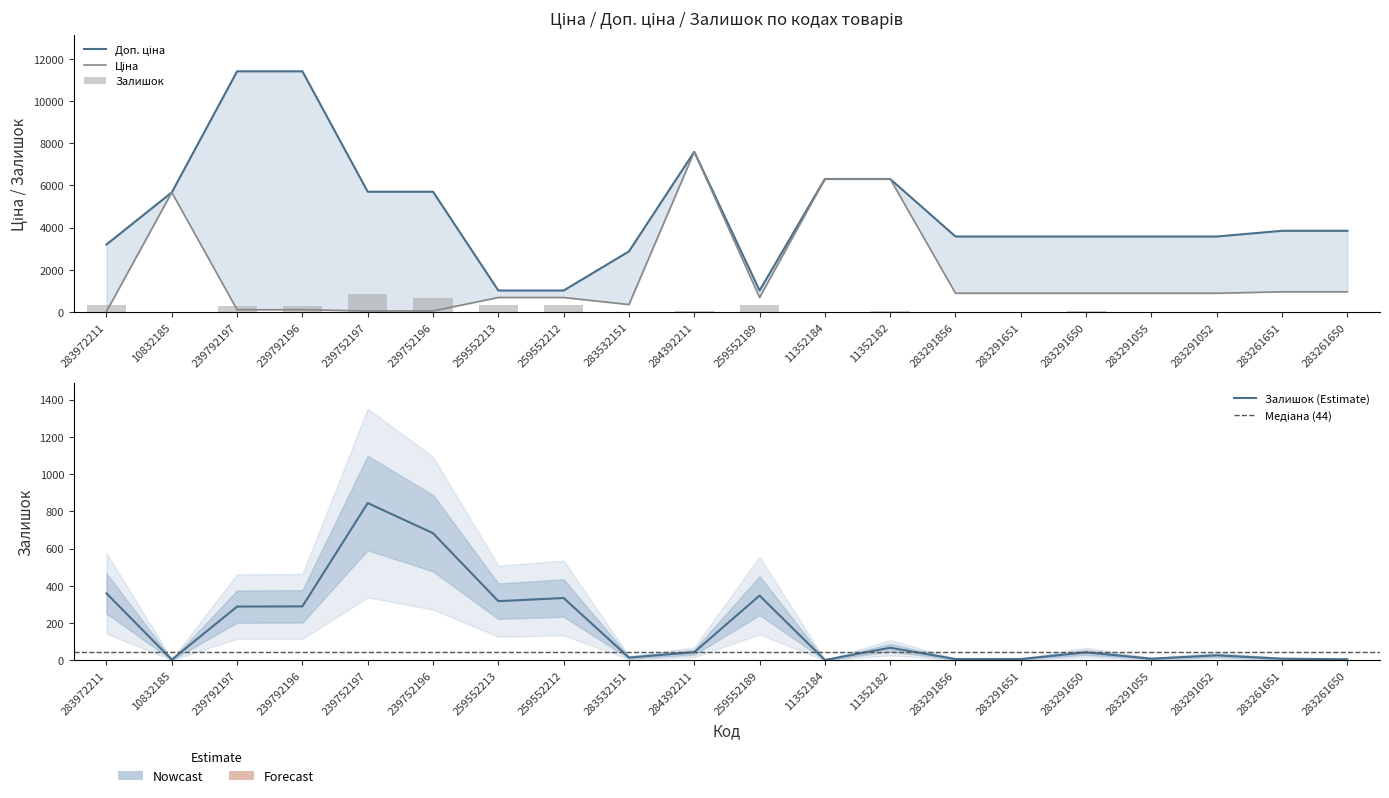

Are the bars grouped side by side (vs. stacked)?

Yes